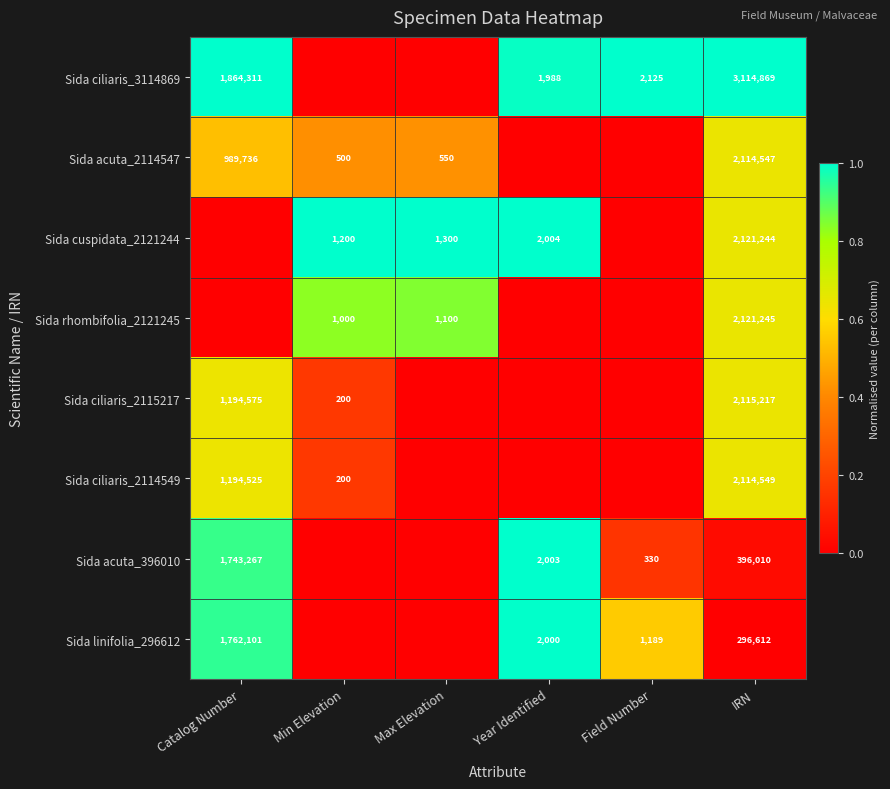

At how many categories does at least one series exceed 0?

6